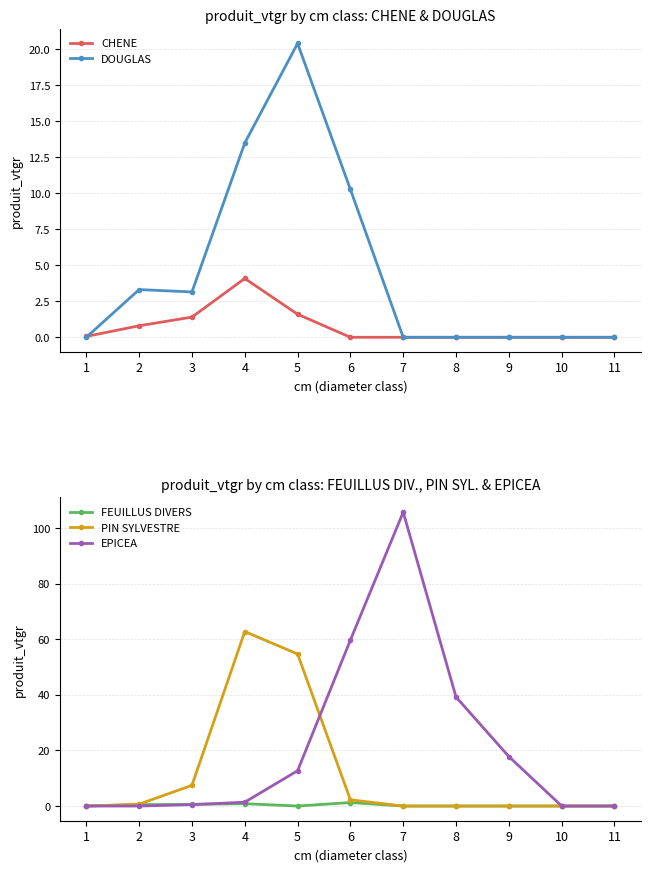

True or false: PIN SYLVESTRE and DOUGLAS cross at least once.

True